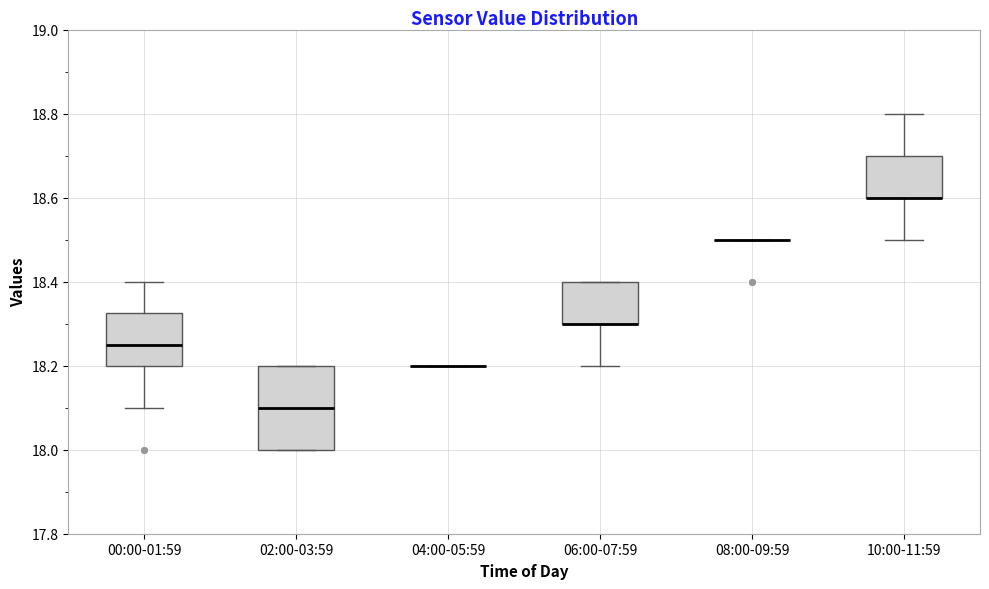

Reading left to right, read every box against the y-axis: the position of its median line, the range the box covers, and the ends of its whiskers. The values are not printed on the chart, so give them approximately, as read against the axis.

00:00-01:59: median 18.26, box 18.20 to 18.32, whiskers 18.10 to 18.40
02:00-03:59: median 18.10, box 18.00 to 18.20, whiskers 18.00 to 18.20
04:00-05:59: box collapsed to a line at 18.20, whiskers 18.20 to 18.20
06:00-07:59: median 18.30 (drawn on the box's lower edge), box 18.30 to 18.40, whiskers 18.20 to 18.40
08:00-09:59: box collapsed to a line at 18.50, whiskers 18.50 to 18.50
10:00-11:59: median 18.60 (drawn on the box's lower edge), box 18.60 to 18.70, whiskers 18.50 to 18.80